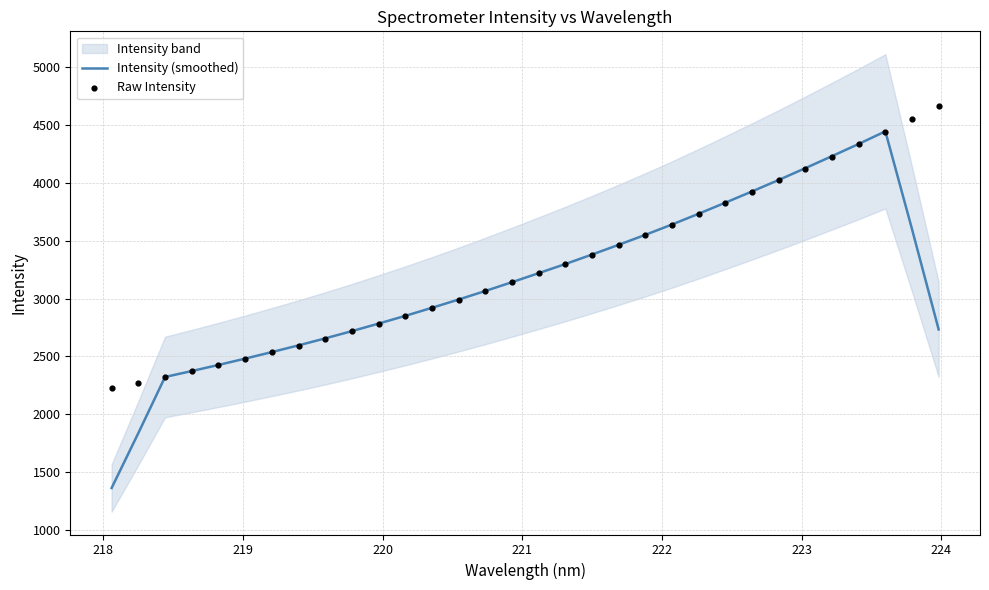

At how many categories does at least one series exceed 3991?

7